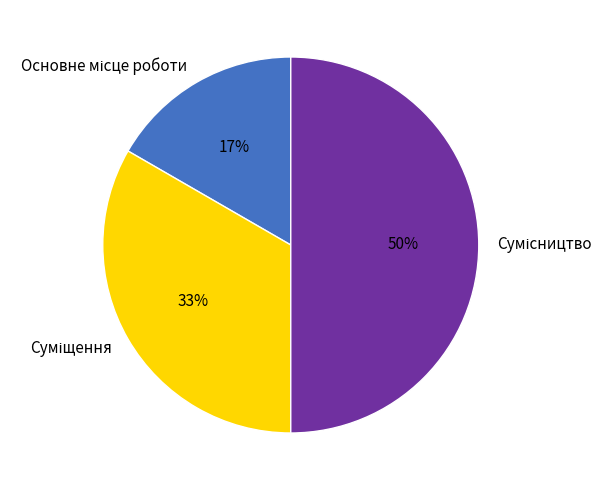

To the nearest percent, what is the average slice percentage?

33%